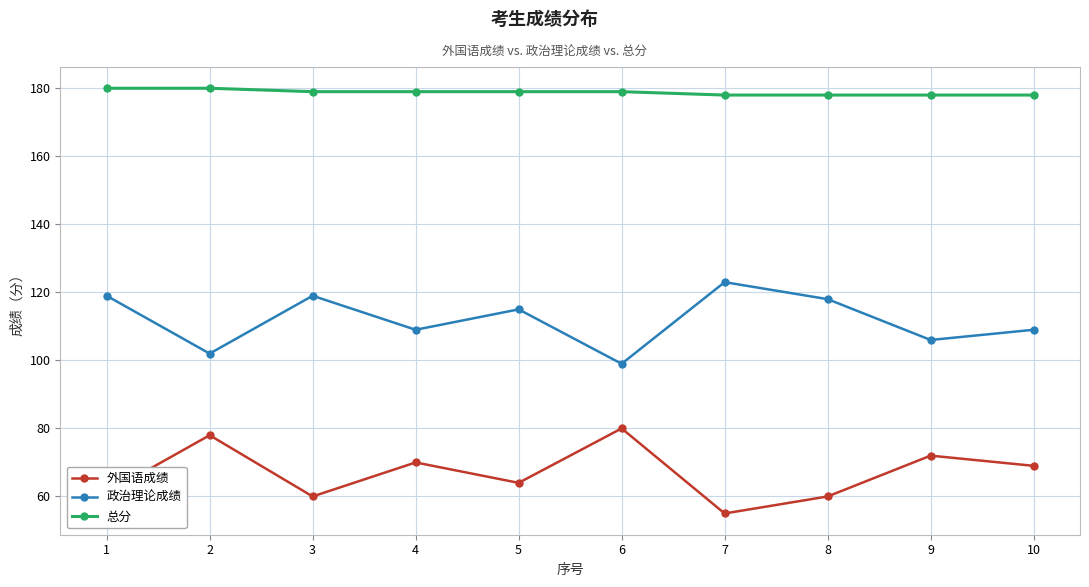

True or false: 政治理论成绩 and 总分 cross at least once.

False